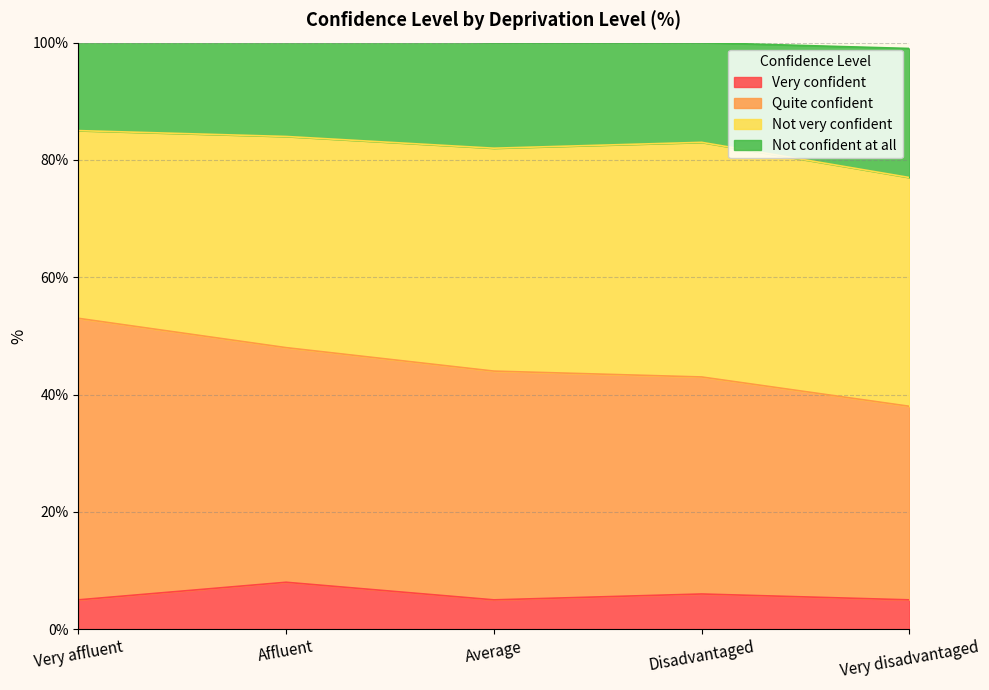

The value of Very confident at Very affluent is 8. True or false?

False